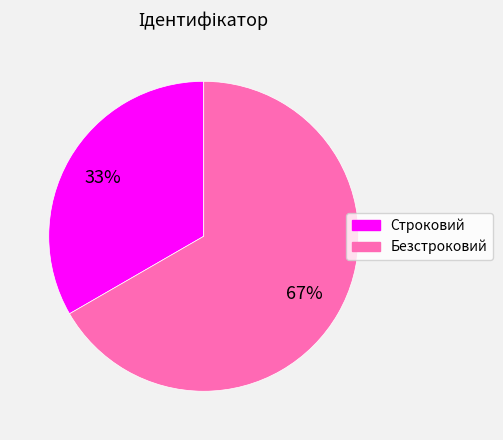

Is it true that Строковий is 41% of the pie?

False